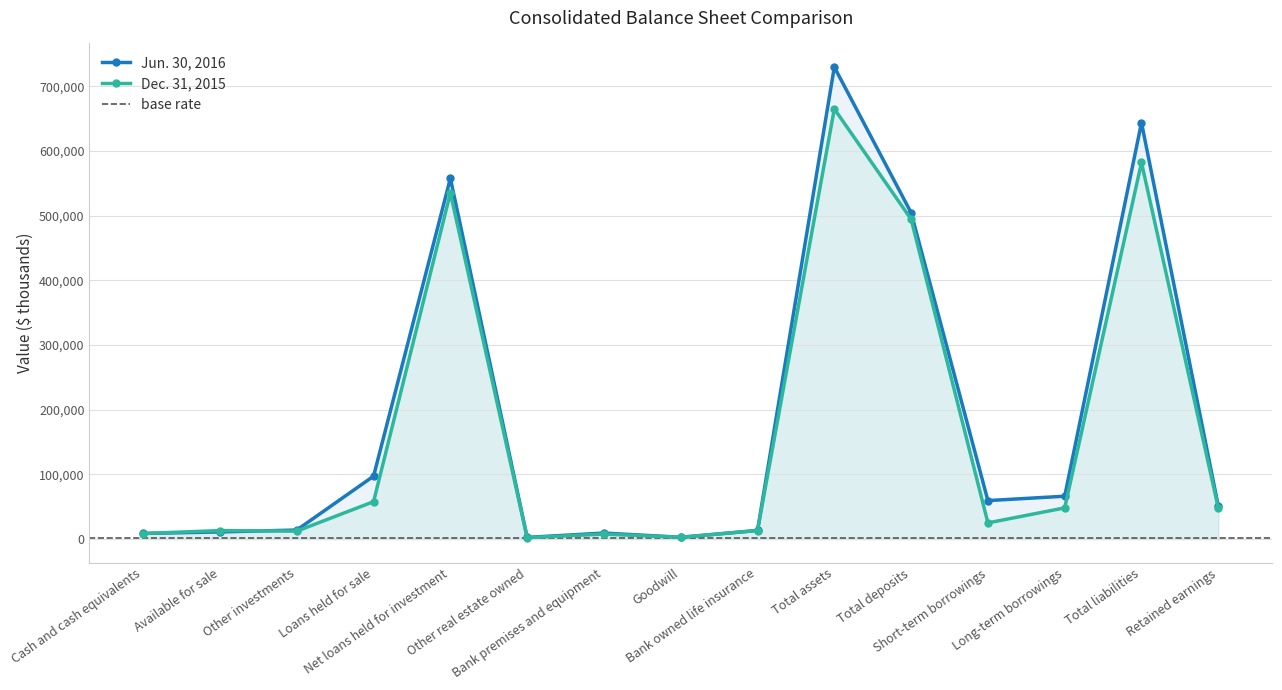

Which category has the highest value in the Jun. 30, 2016 series?

Total assets